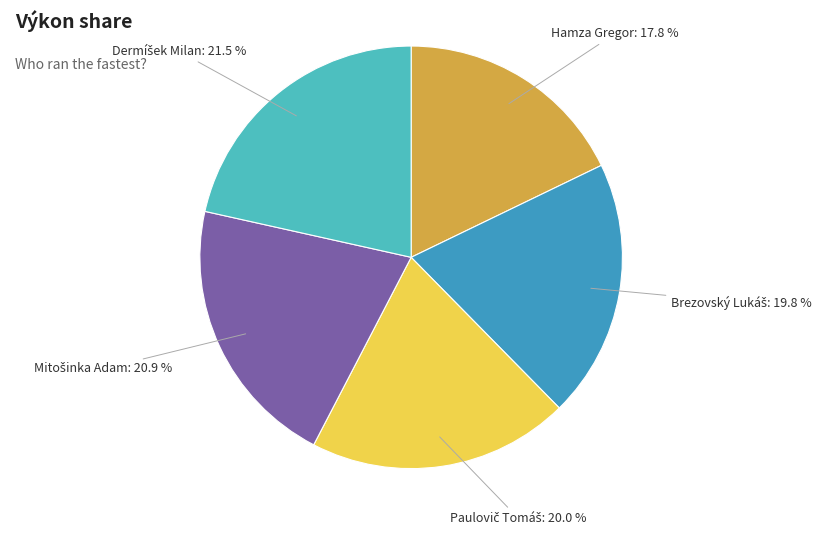

Is there any slice that represents more than half of the pie?

No